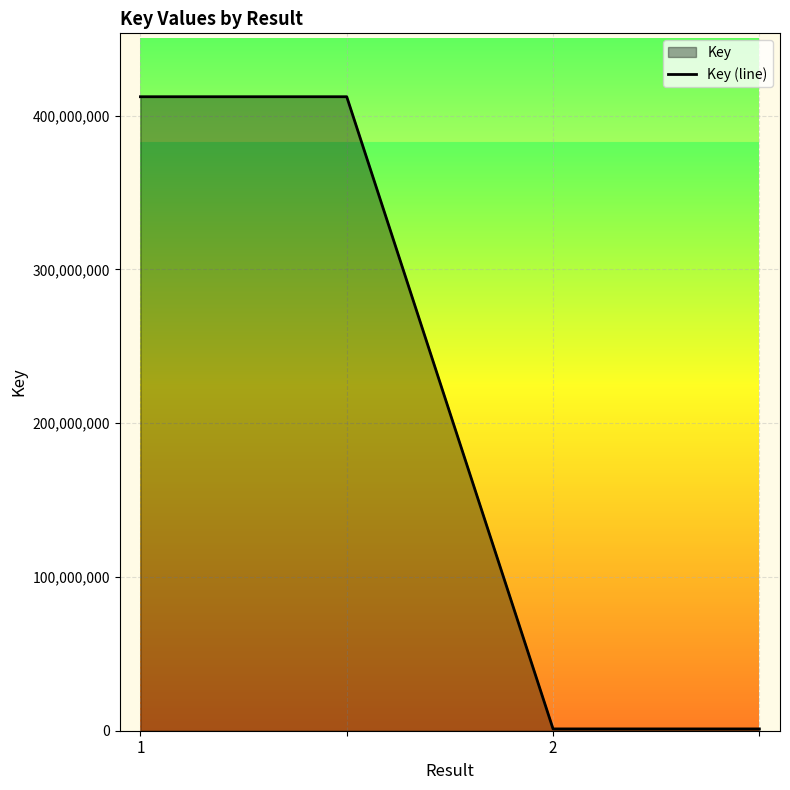

What is the average value?

206704092